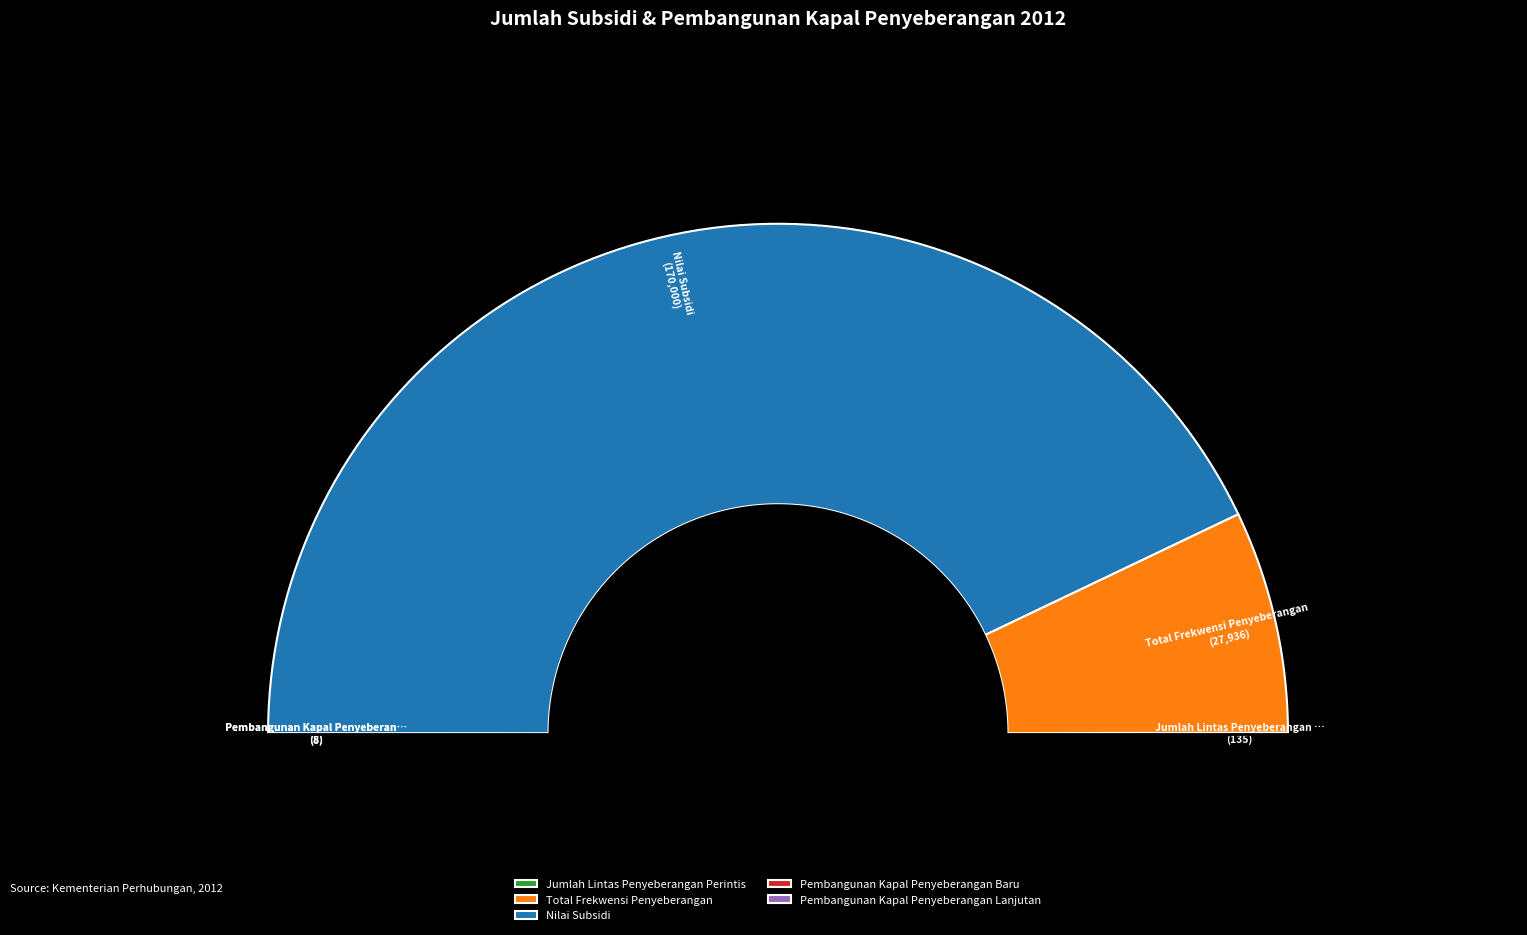

Does Jumlah Lintas Penyeberangan Perintis represent more than half of the total?

No